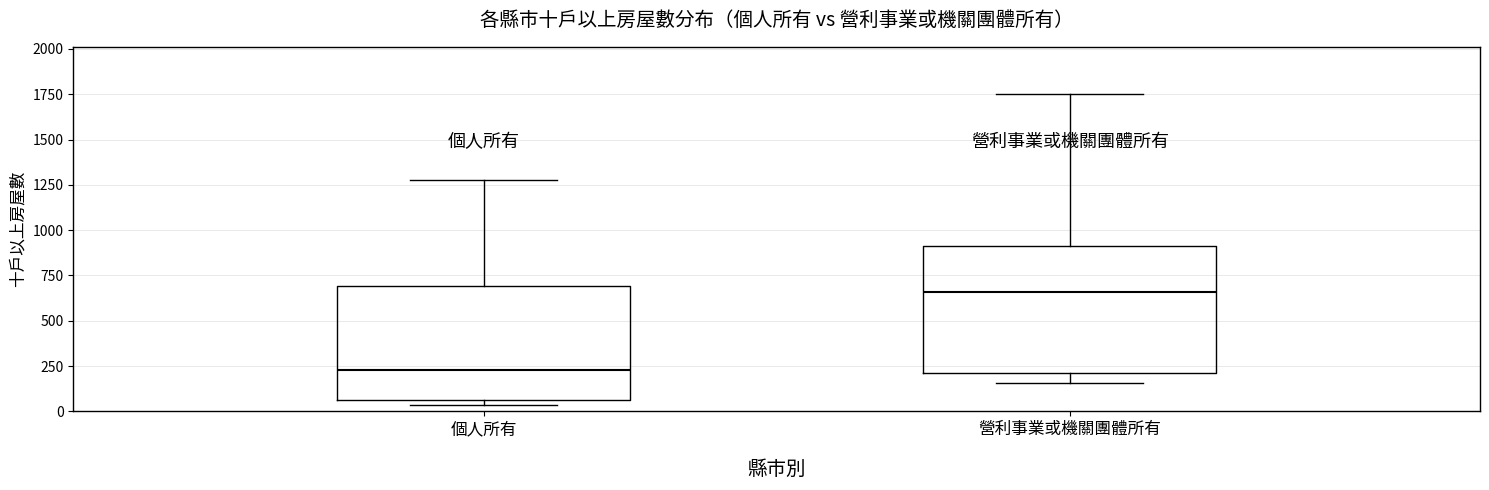

Reading left to right, read every box against the y-axis: the position of its median line, the range the box covers, and the ends of its whiskers. The values are not printed on the chart, so give them approximately, as read against the axis.

個人所有: median 250, box 50 to 700, whiskers 50 (just below the box's lower edge) to 1250
營利事業或機關團體所有: median 650, box 200 to 900, whiskers 150 to 1750